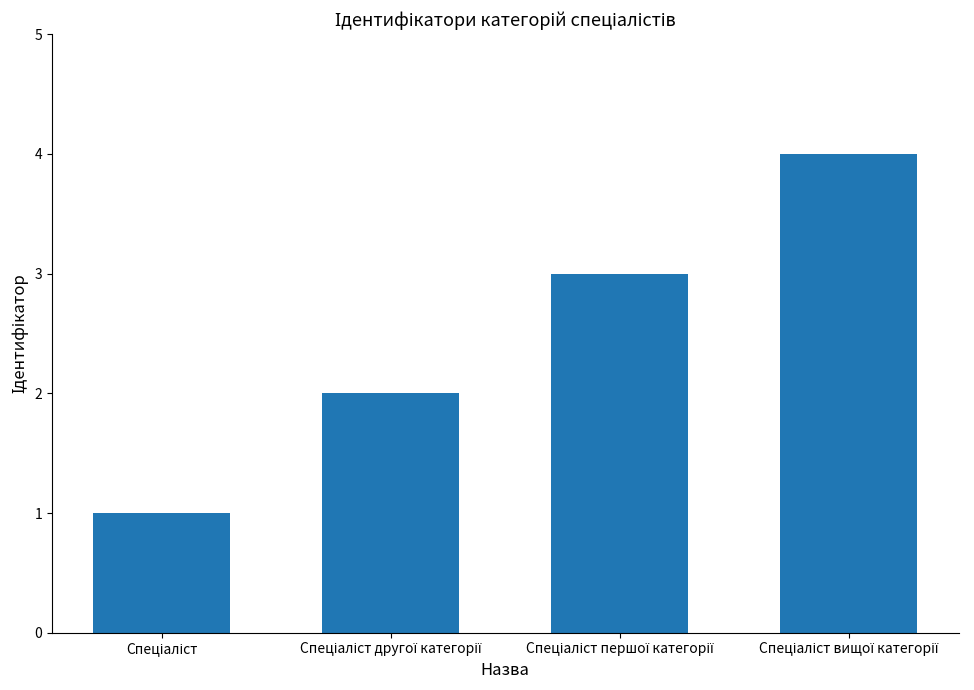

What is the difference between the maximum and minimum values?

3